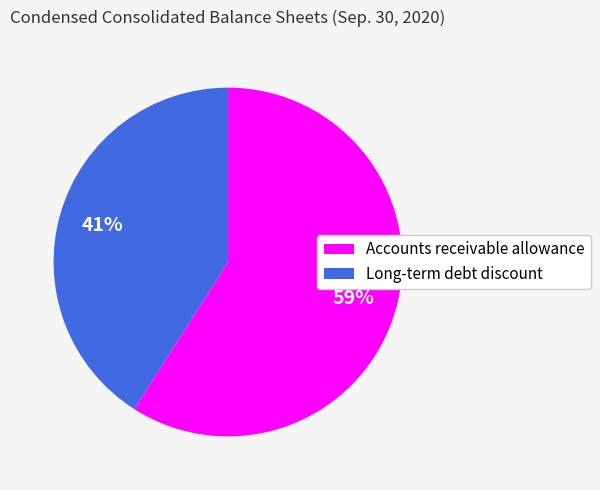

To the nearest percent, what is the difference between the Accounts receivable allowance and Long-term debt discount slice percentages?

18%